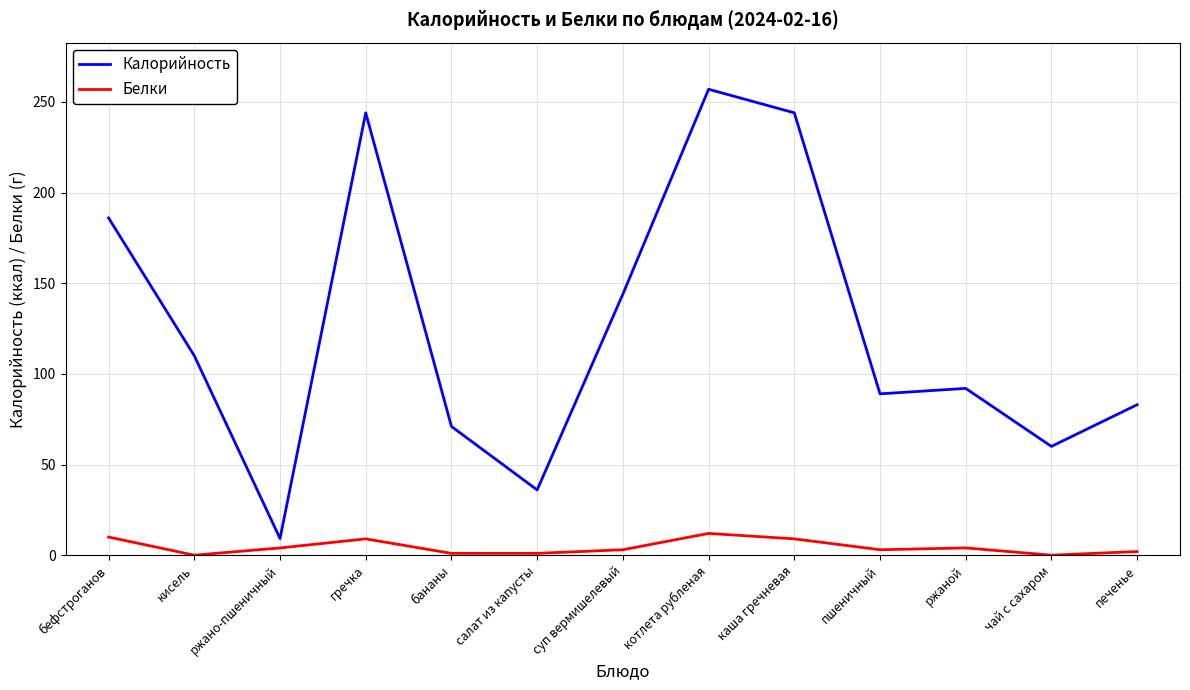

List the series in order of their peak value, lowest first.

Белки, Калорийность